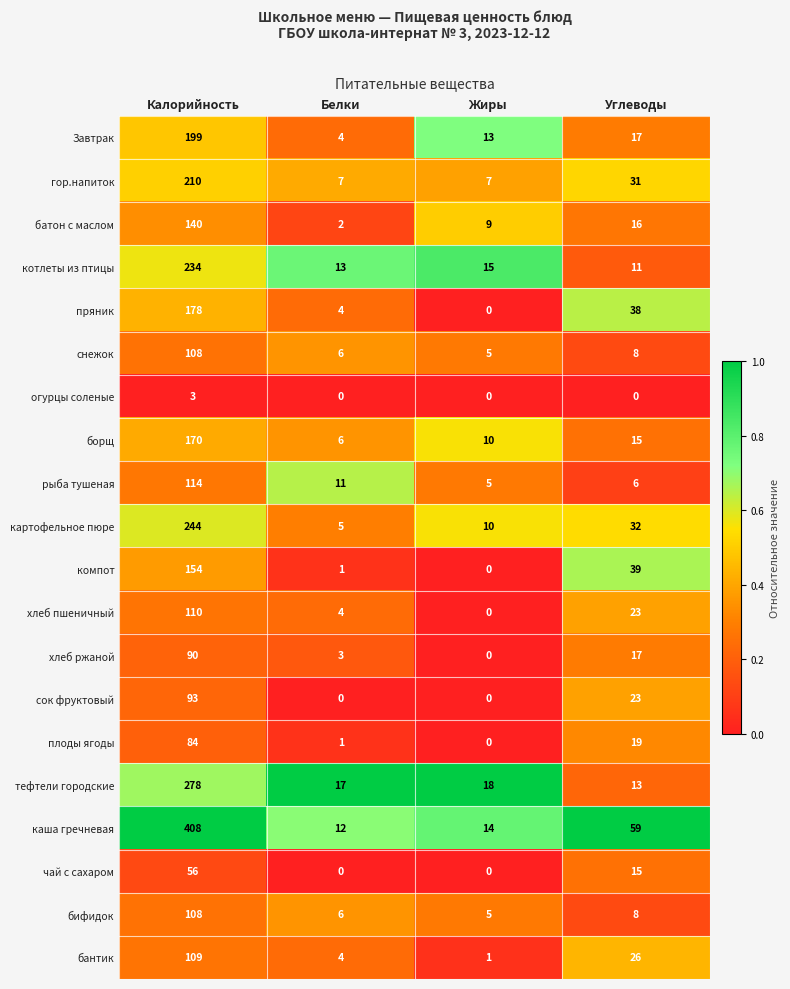

What is the spread (max minus min) of values at Жиры?

18